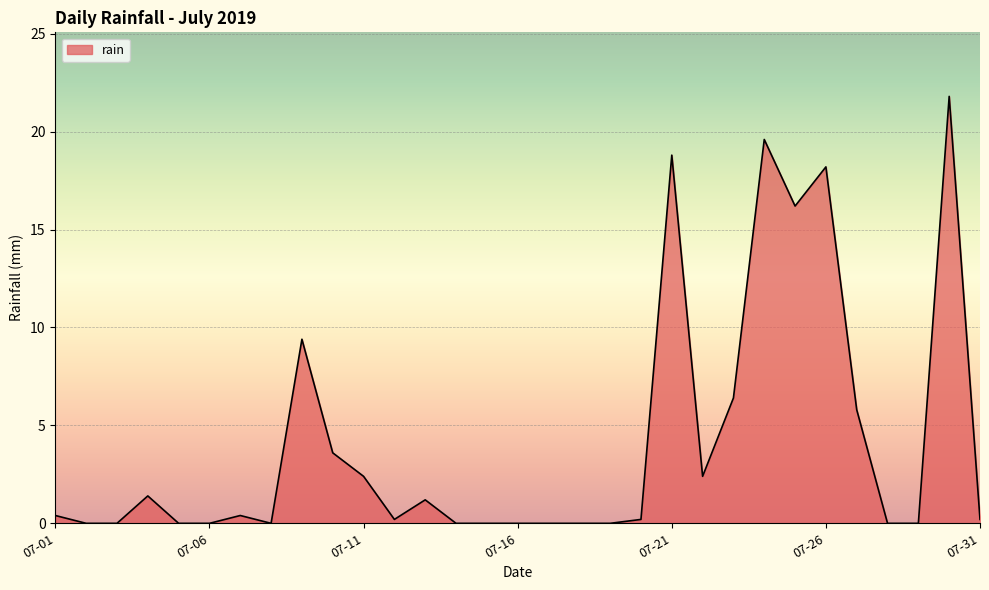

Count the number of categories in the chart.

31